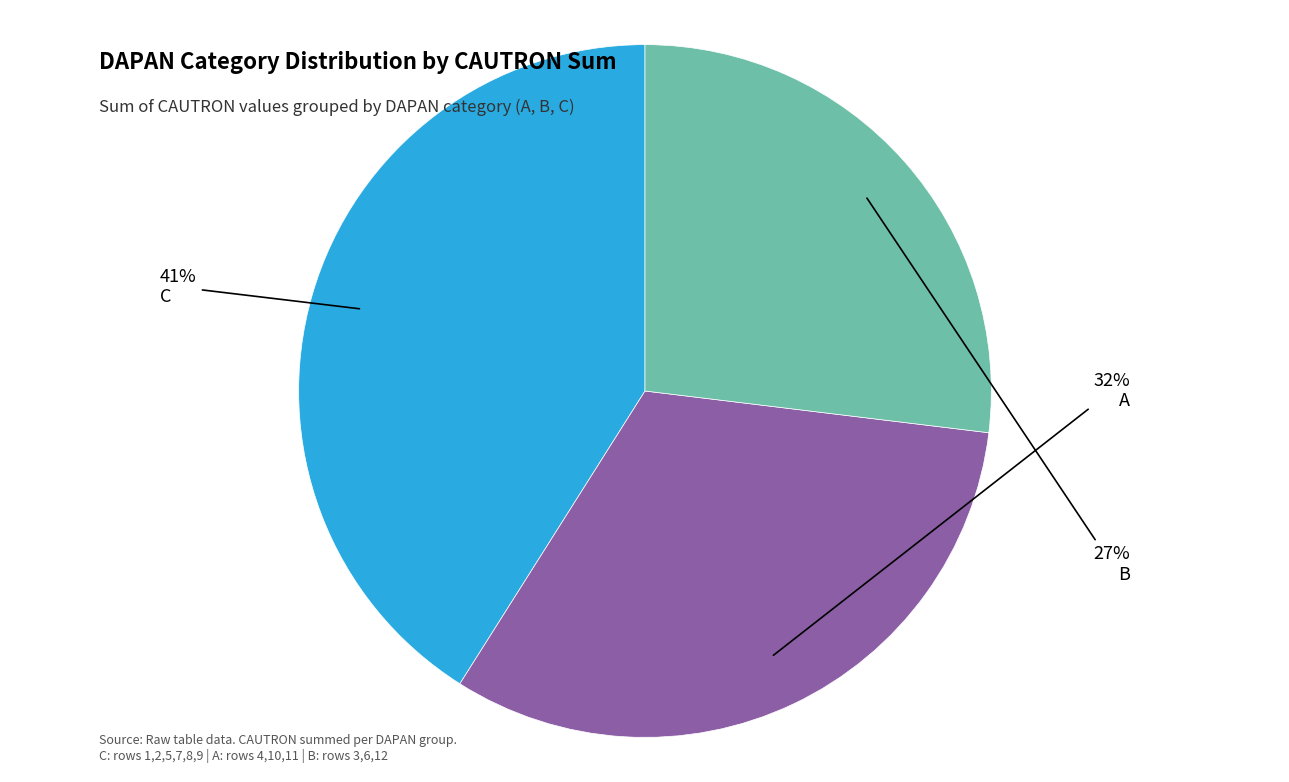

Is there a majority slice in this chart?

No